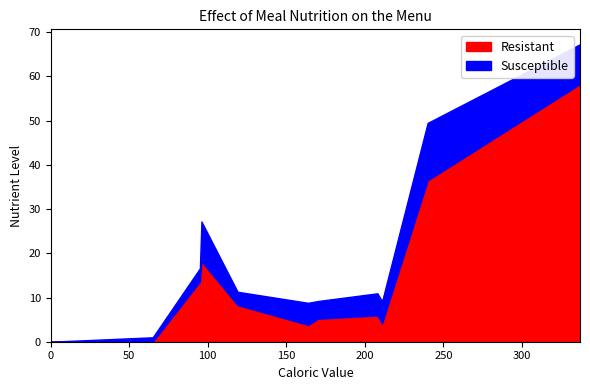

What is the greatest value displayed?

58.3